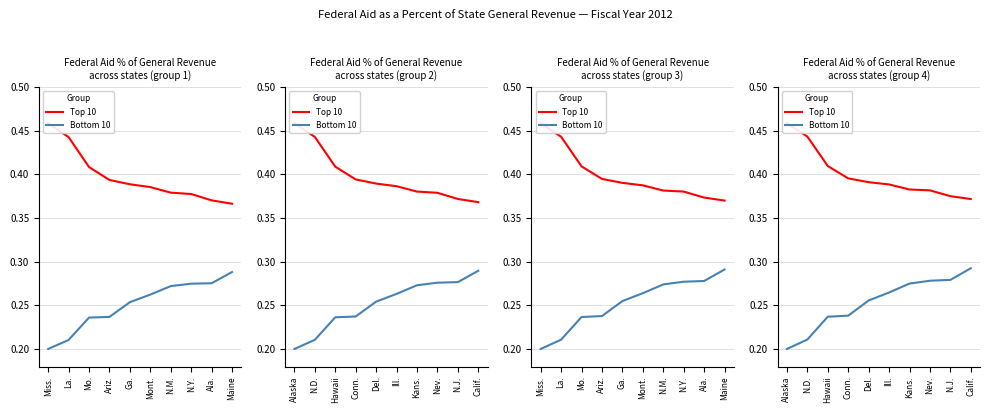

At how many categories does at least one series exceed 0?

10